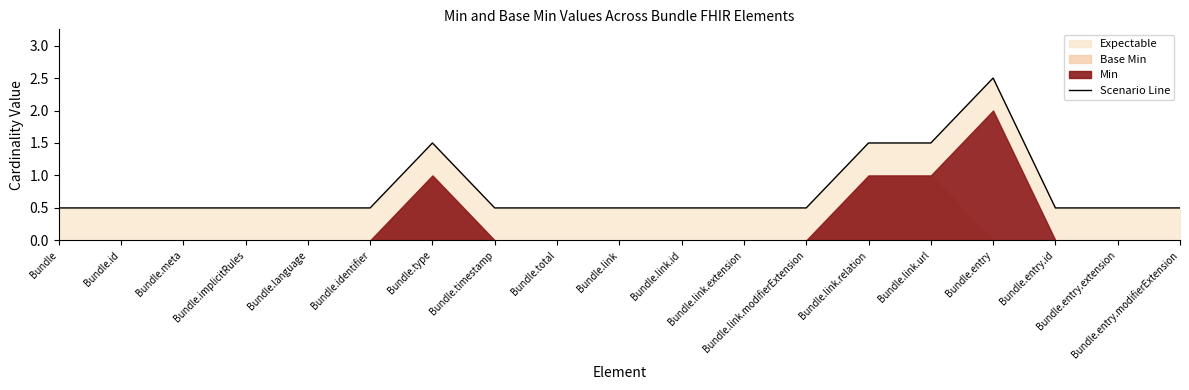

Reading right to left, transcribe all the data shown in this chart.

0.5	0.5	0.5	2.5	1.5	1.5	0.5	0.5	0.5	0.5	0.5	0.5	1.5	0.5	0.5	0.5	0.5	0.5	0.5